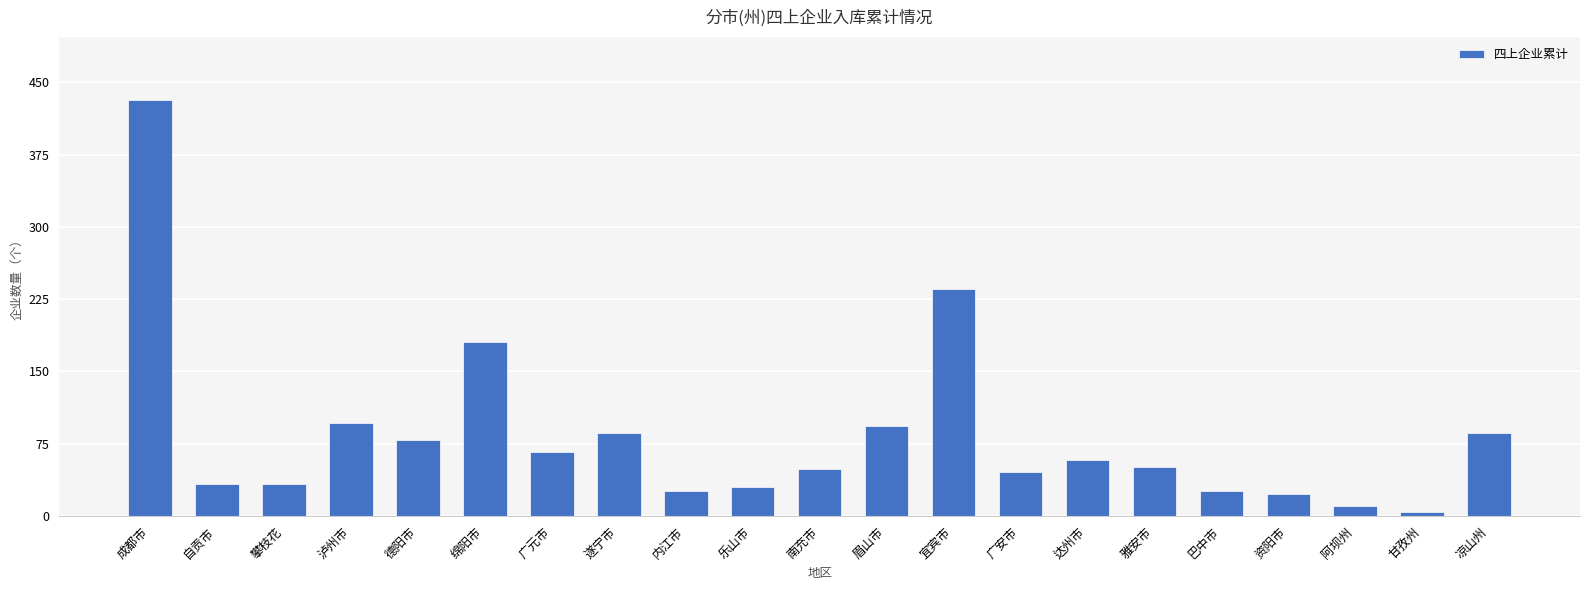

How many categories are shown in the chart?

21